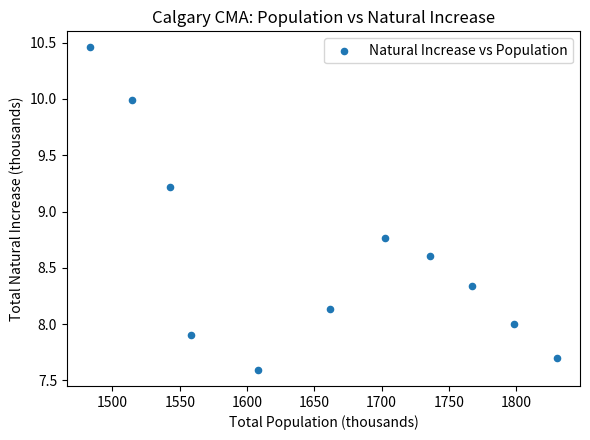

What is the average X value?

1654.9